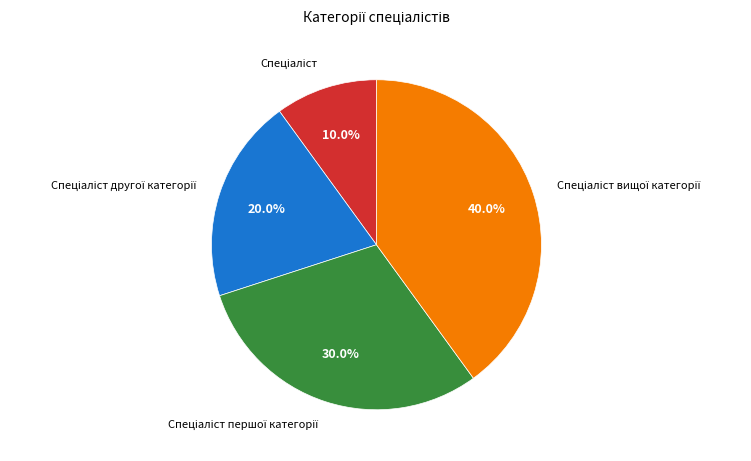

Is there a majority slice in this chart?

No